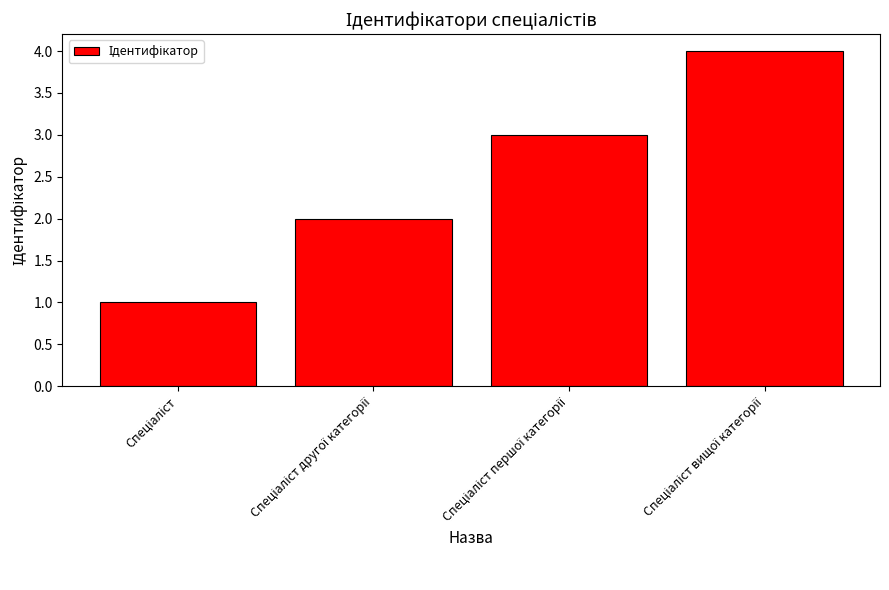

Reading left to right, extract all data points from this chart.

1	2	3	4